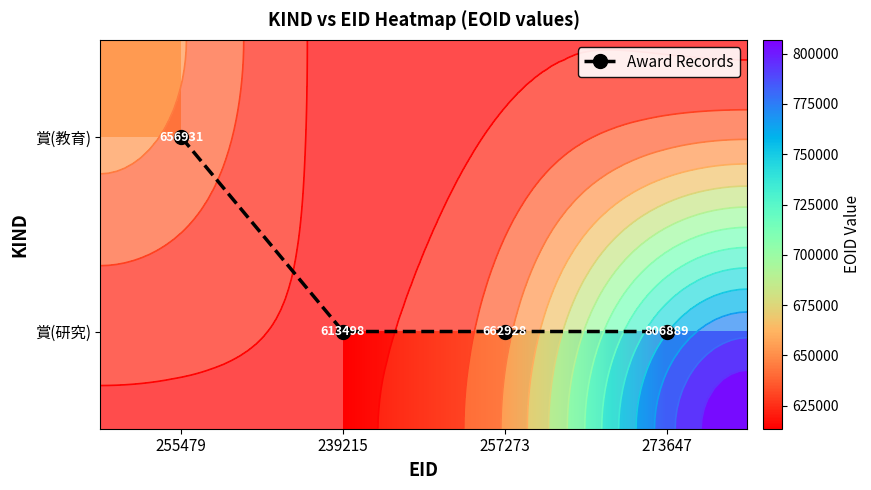

The 賞(研究) series shows 1139855.3 at 257273. True or false?

False